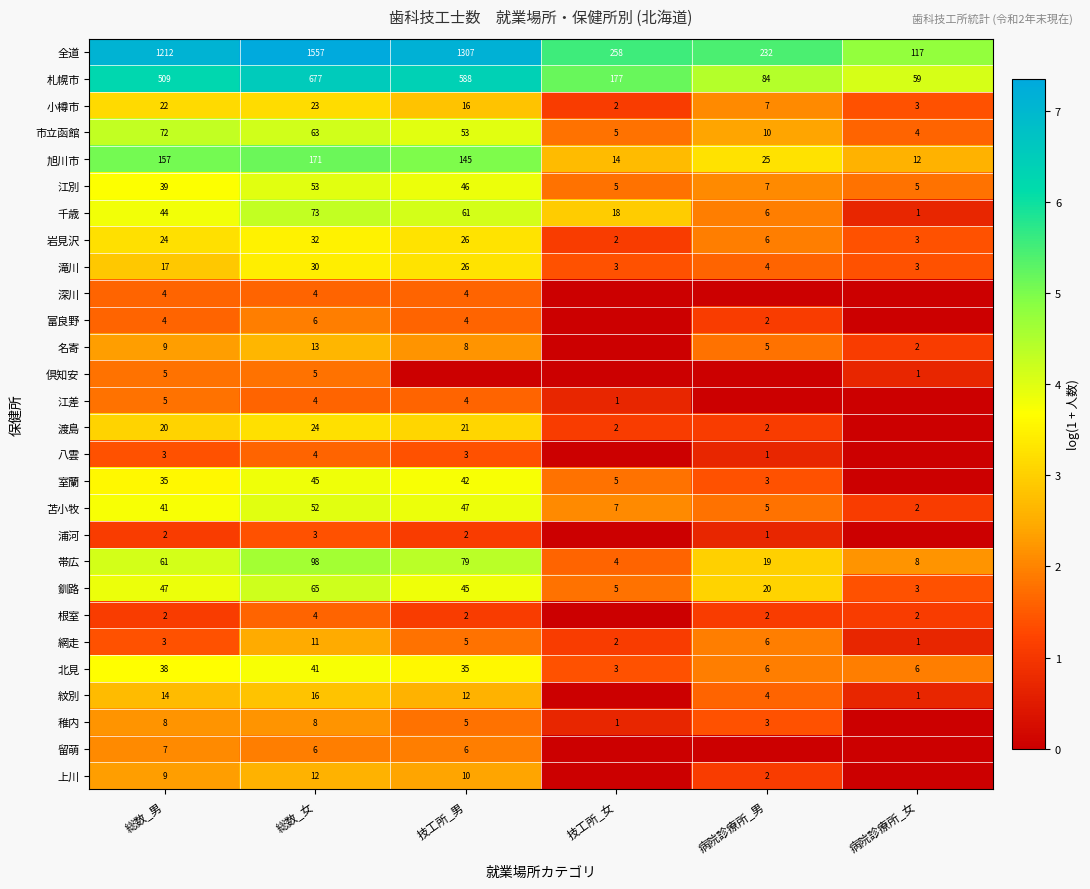

At which label does 網走 reach its peak?

総数_女